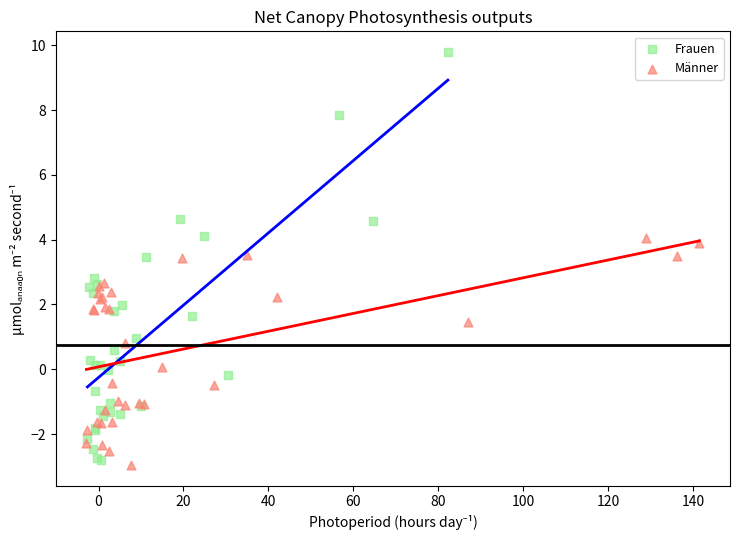

What are all the series names shown in the legend?

Frauen, Männer